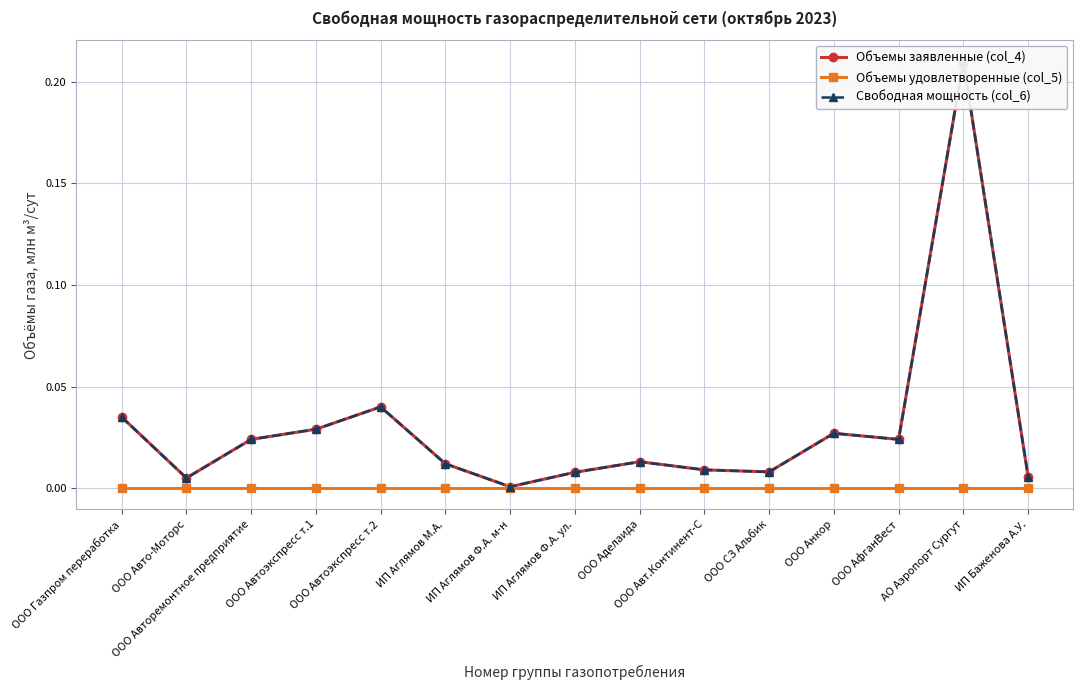

The Свободная мощность (col_6) series shows 0.0 at ООО Авто-Моторс. True or false?

False